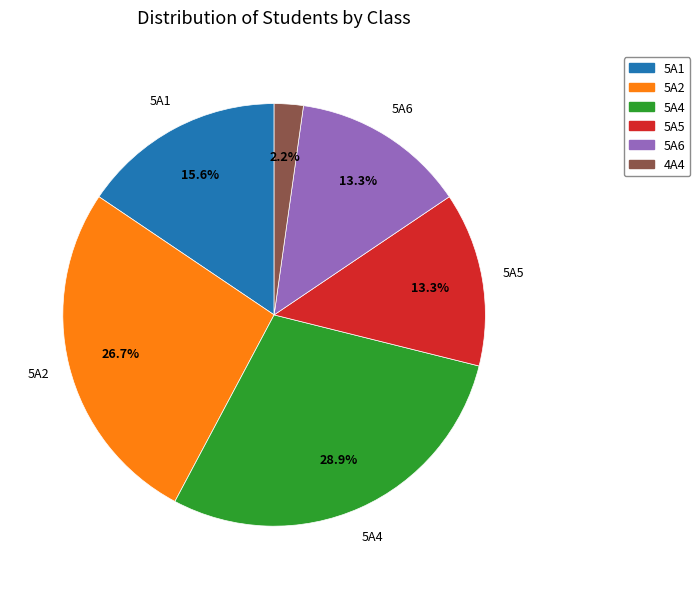

Is there any slice that represents more than half of the pie?

No